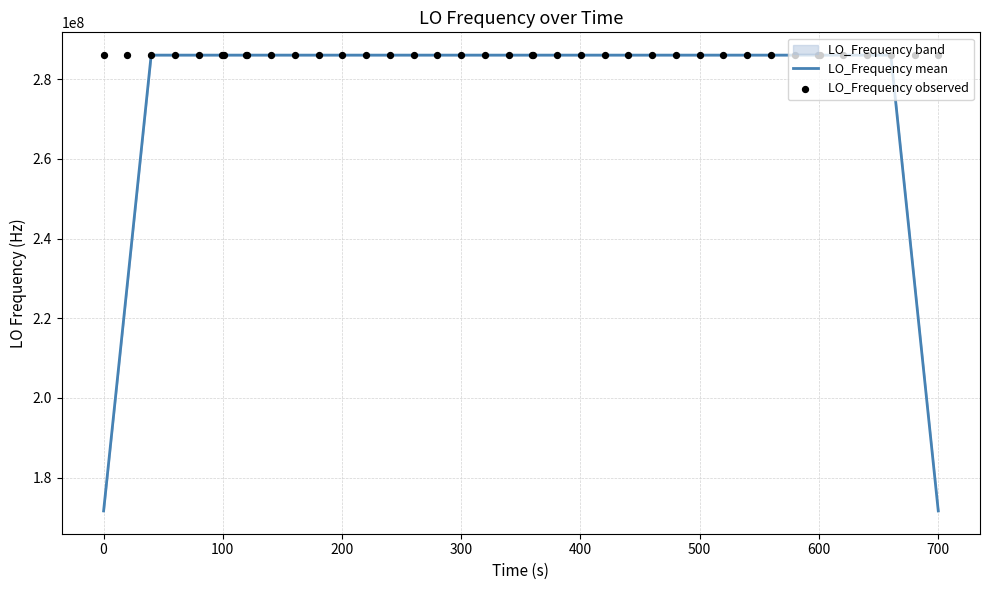

Is the value of LO_Frequency observed at 15 greater than the value of LO_Frequency mean at 0?

Yes